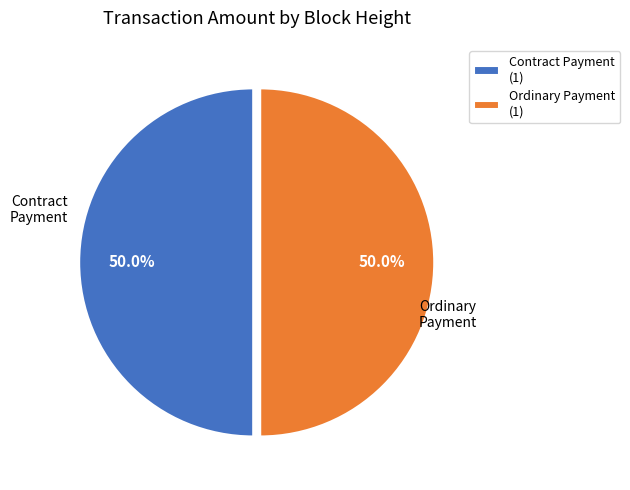

Approximately how many times larger is the value at Ordinary Payment compared to Contract Payment?

1.0